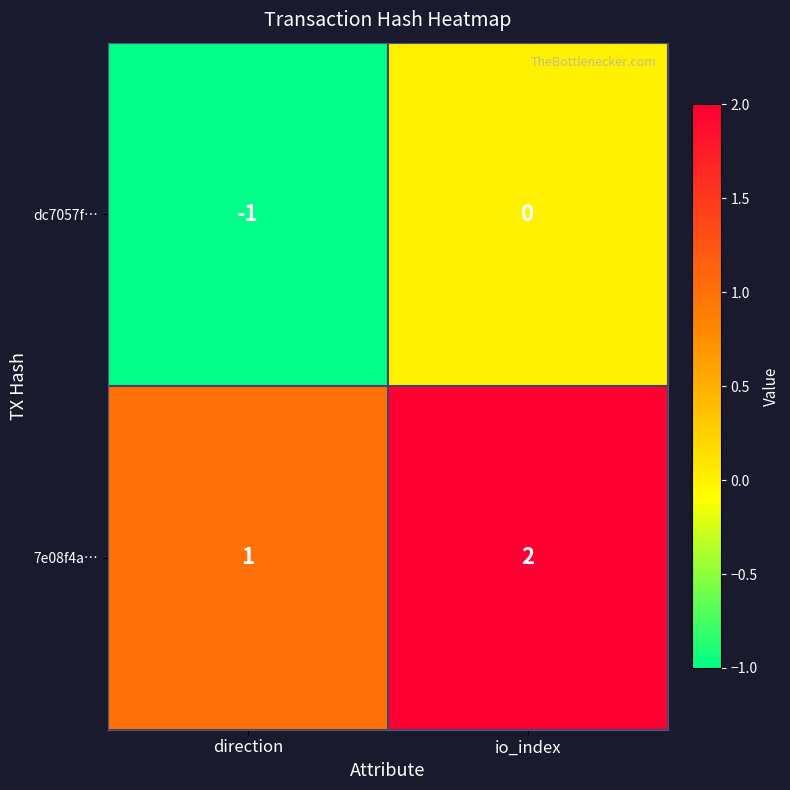

The 7e08f4a… series shows 1 at direction. True or false?

True